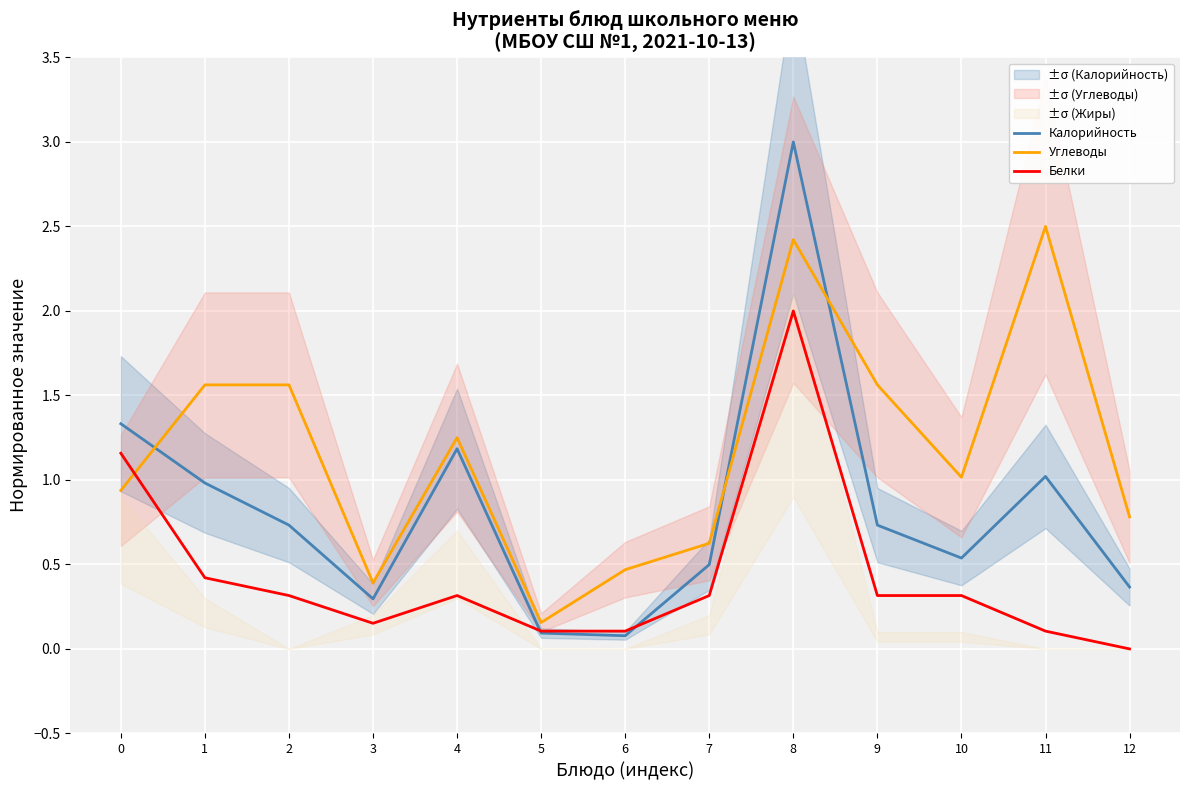

What is the value of the Калорийность point at the 6th from the left?

0.1